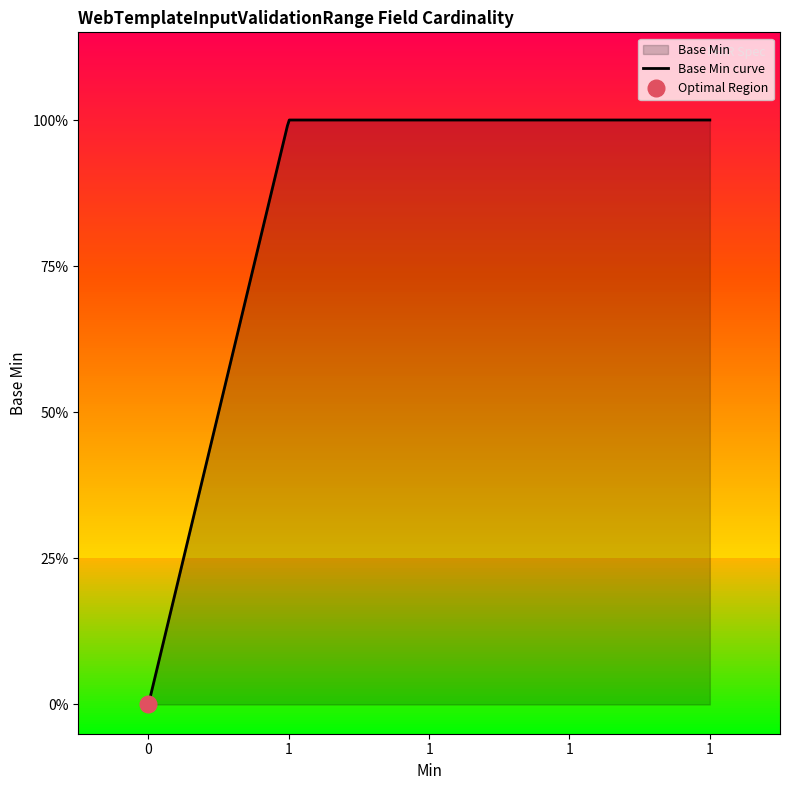

What is the sum of all values?

4